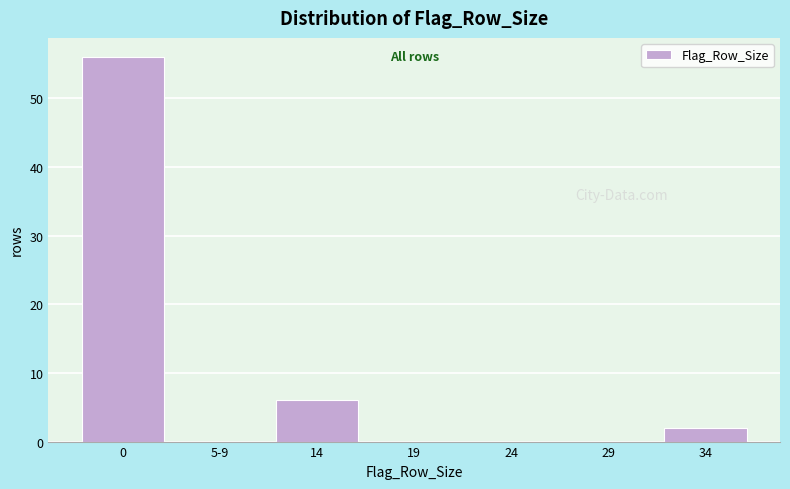

Reading left to right, what are all the values shown in this chart?

0=56	5-9=0	14=6	19=0	24=0	29=0	34=2